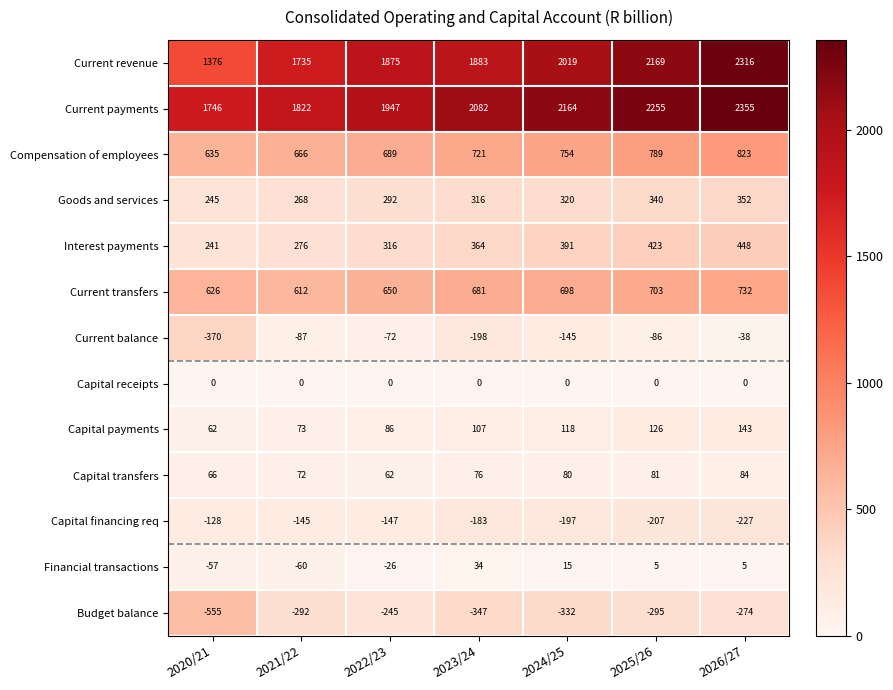

List the series in order of their peak value, lowest first.

Budget balance, Capital financing req, Current balance, Capital receipts, Financial transactions, Capital transfers, Capital payments, Goods and services, Interest payments, Current transfers, Compensation of employees, Current revenue, Current payments